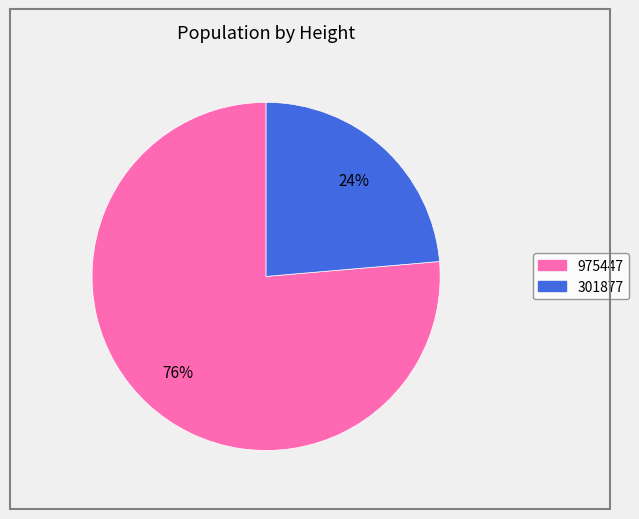

To the nearest percent, what is the combined percentage of 975447 and 301877?

100%